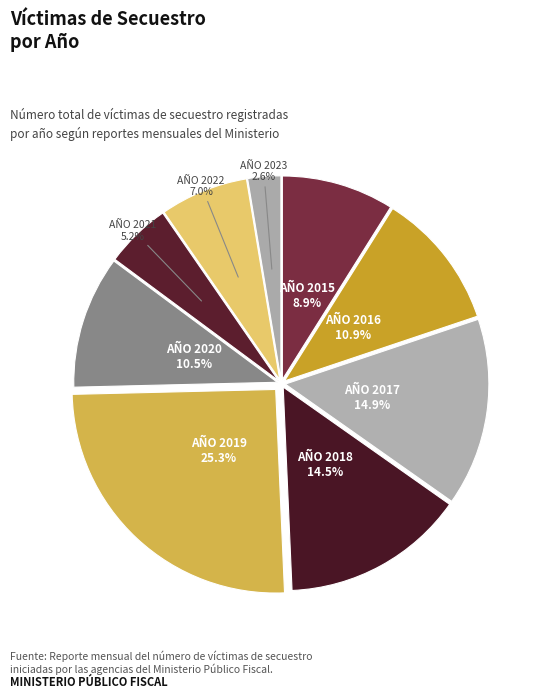

Count the number of slices in the pie.

9